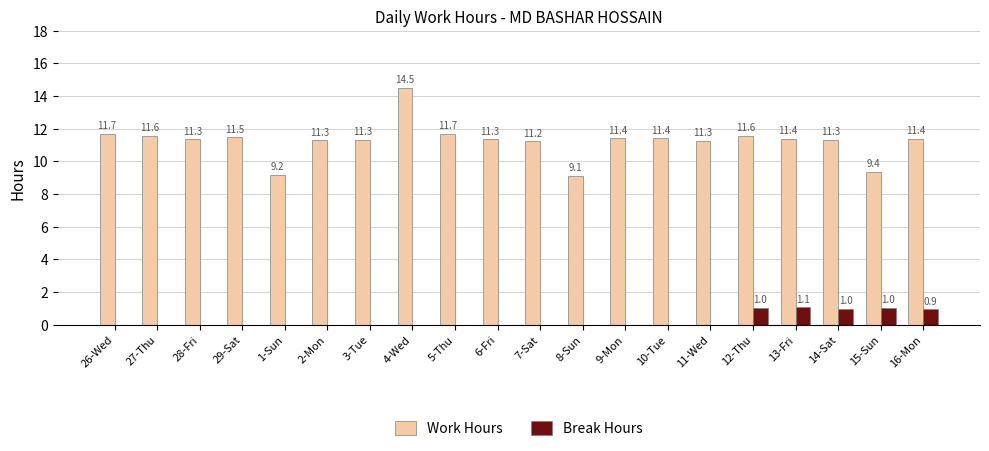

What is the total value across all series at 3-Tue?

11.3